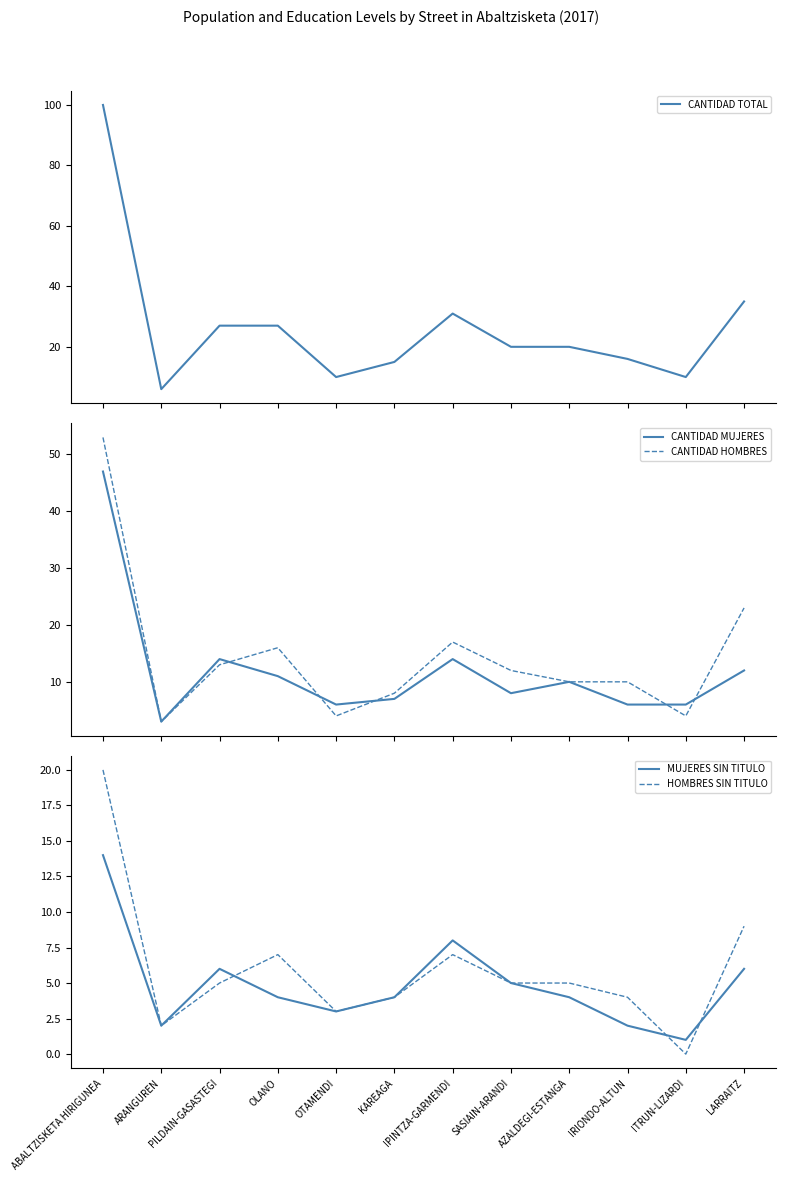

What is the maximum value for CANTIDAD MUJERES?

47